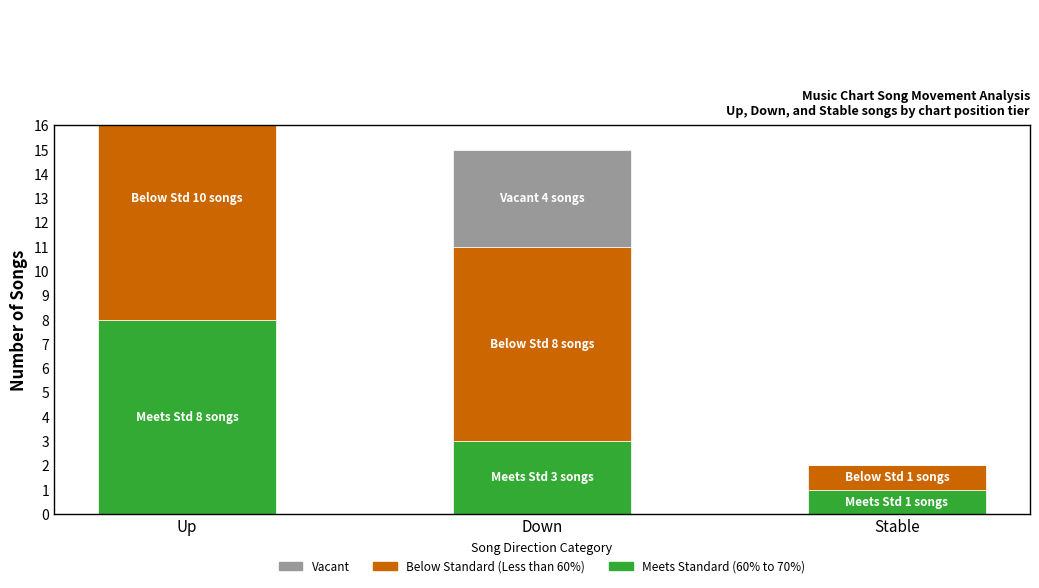

What is the value of the Meets Standard (60% to 70%) bar at the 1st from the left?

8